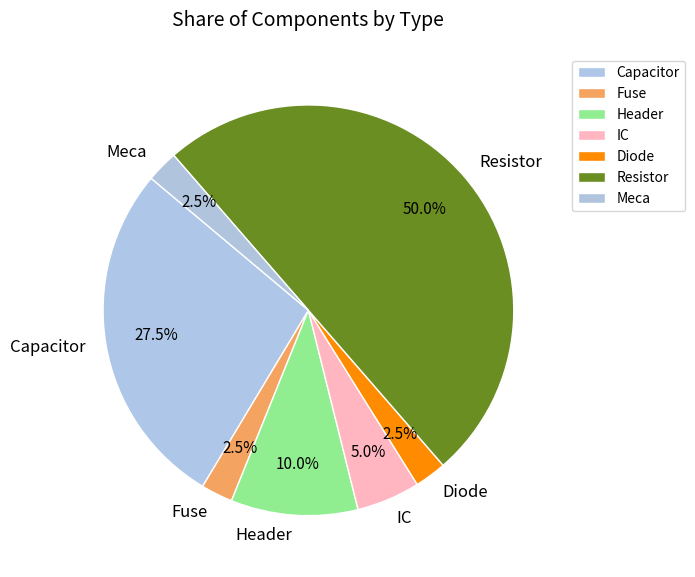

The Resistor slice represents 2% of the pie. True or false?

False